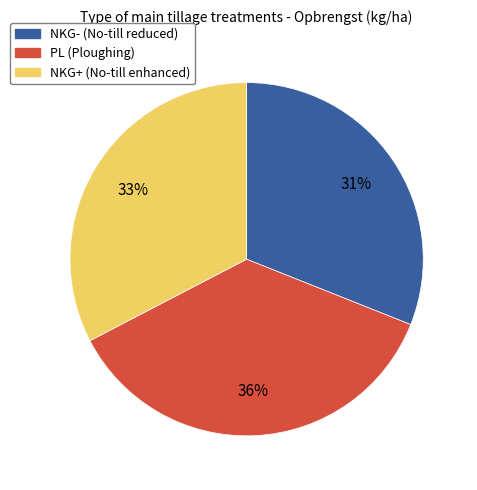

Which has a higher value, NKG- or PL?

PL